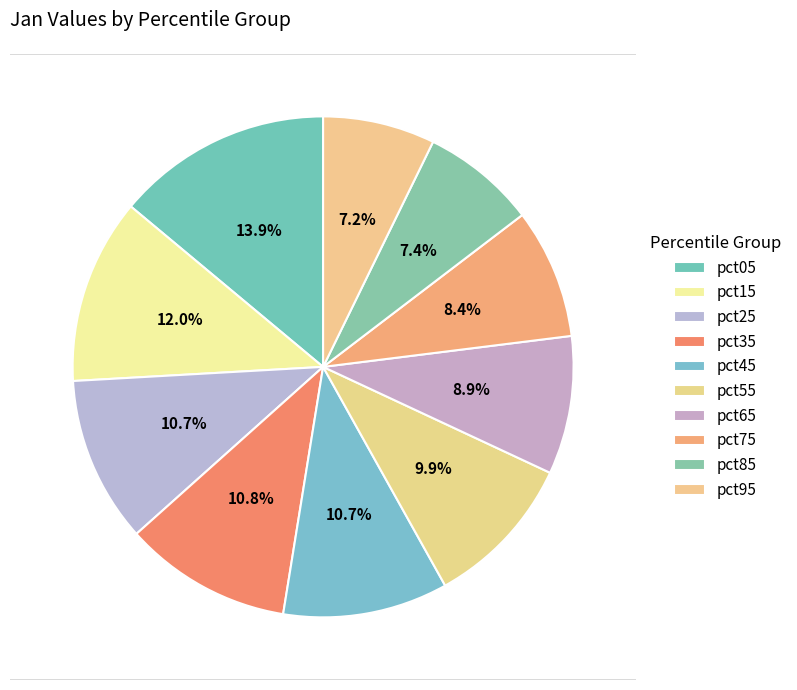

To the nearest percent, what is the average slice percentage?

10%